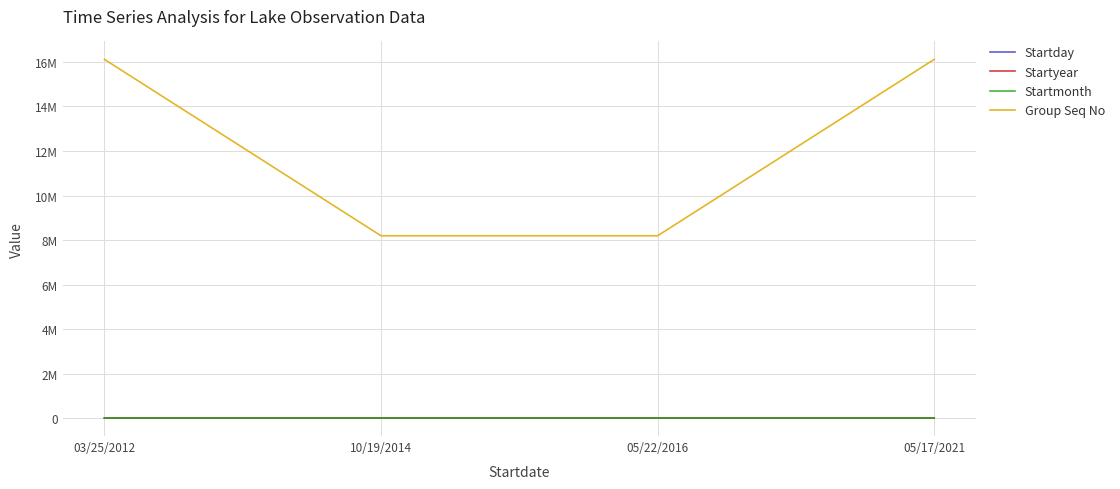

Does the chart have visible grid lines?

Yes